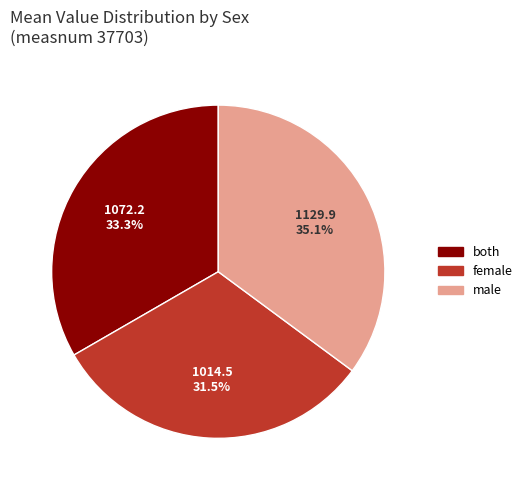

Is there any slice that represents more than half of the pie?

No